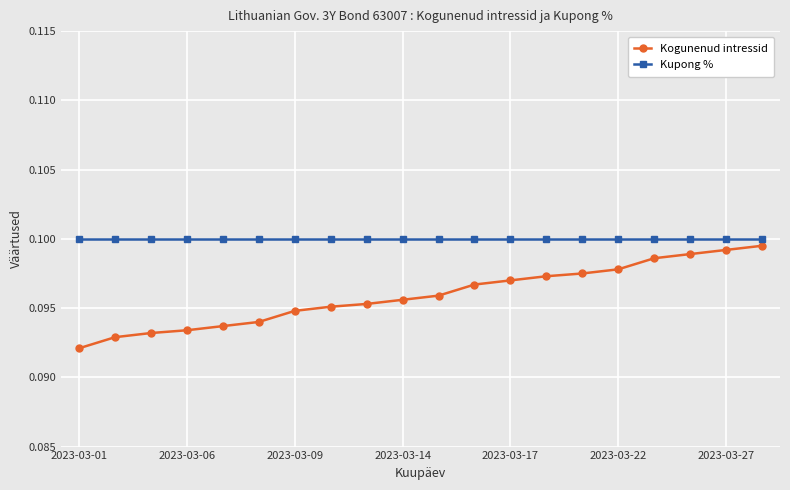

Rank the series by their maximum value, from lowest to highest.

Kogunenud intressid, Kupong %